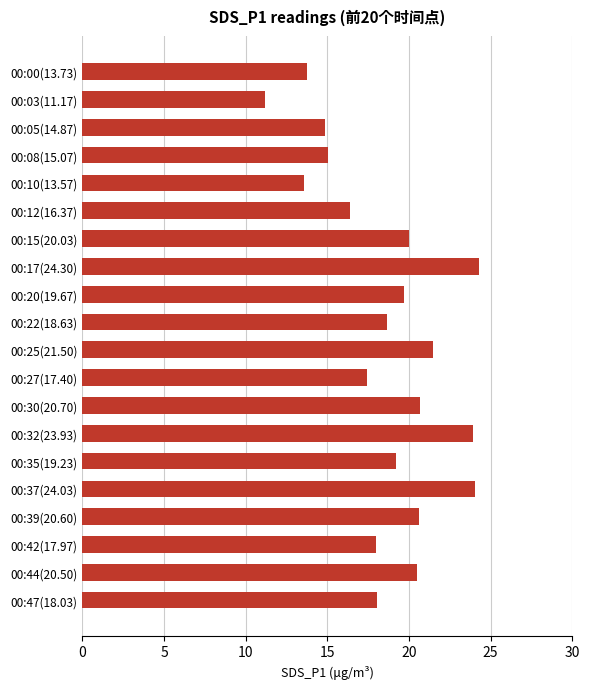

The value at 00:27(17.40) is 17.4. True or false?

True